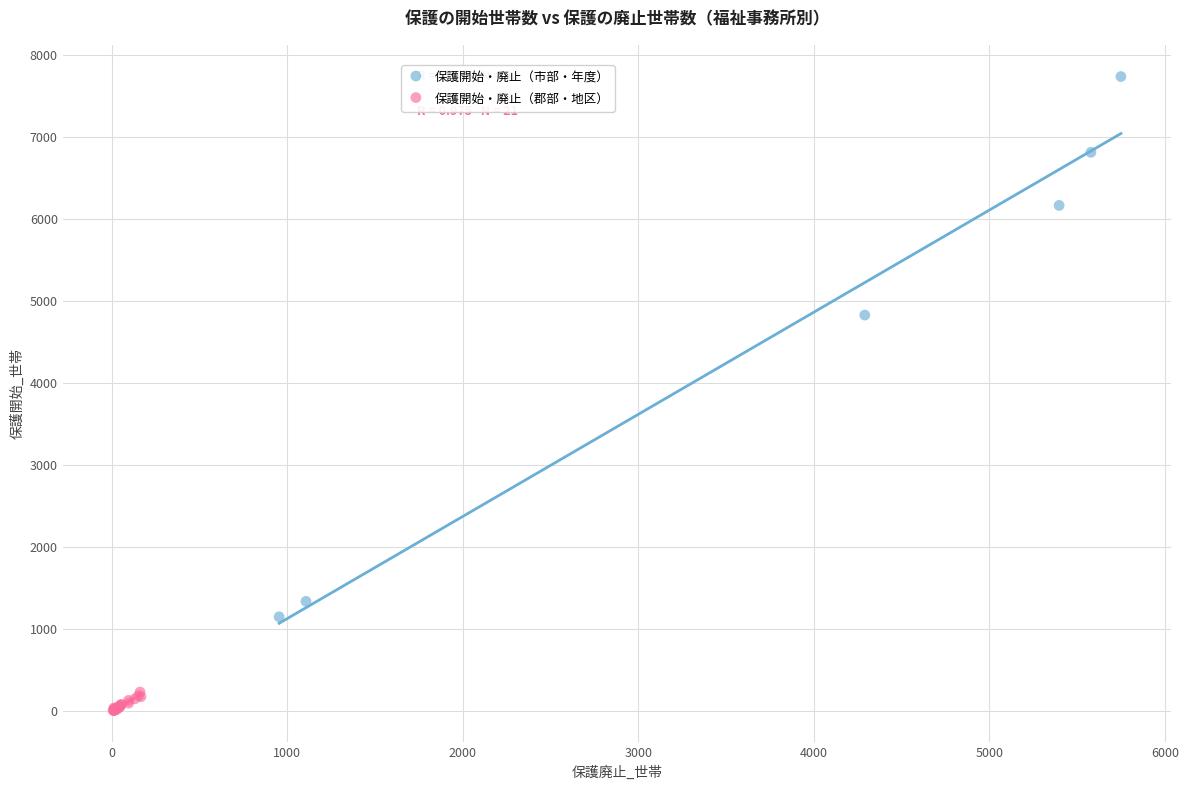

Which series has the largest Y range (max minus min)?

保護開始・廃止（市部・年度）